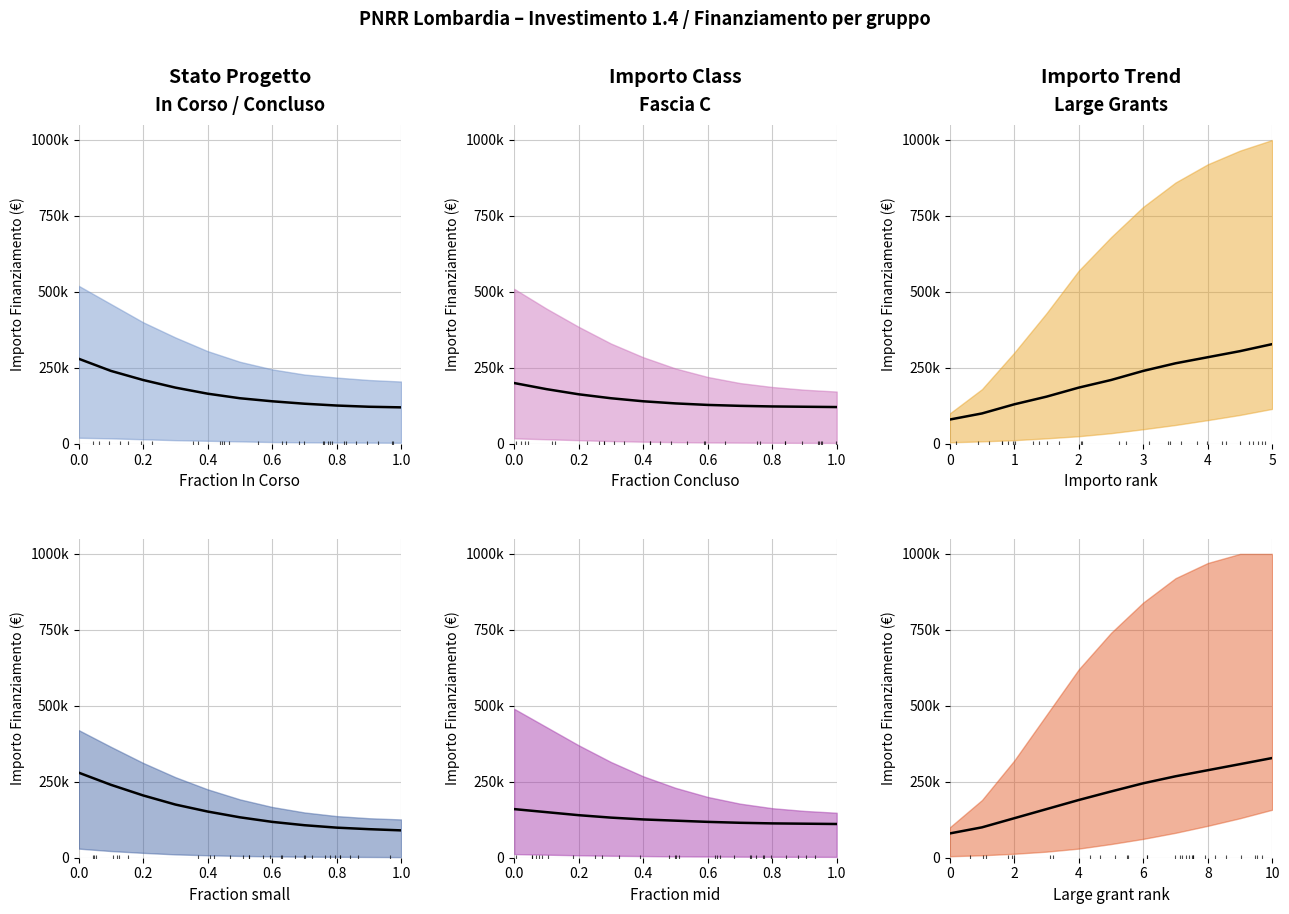

True or false: Concluso mean and 155234 mean cross at least once.

False